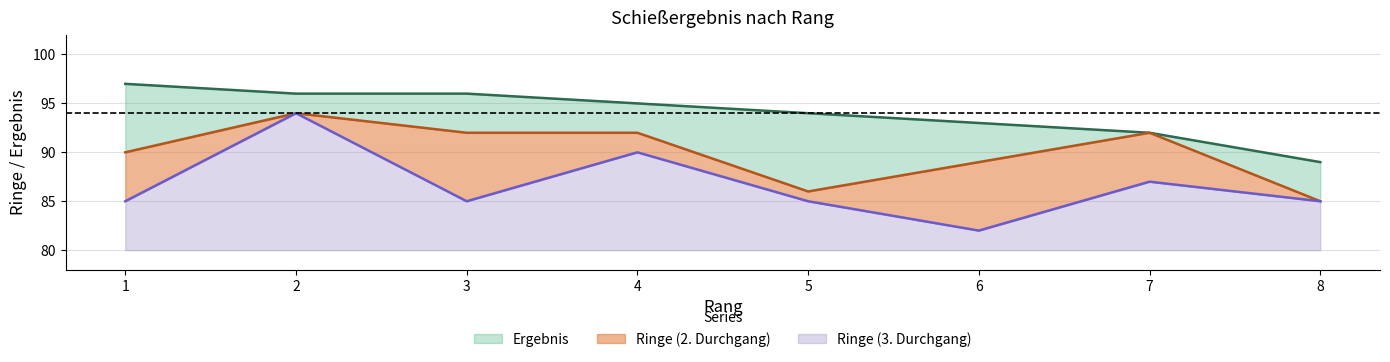

Where is the first local maximum for Ringe_2?

2